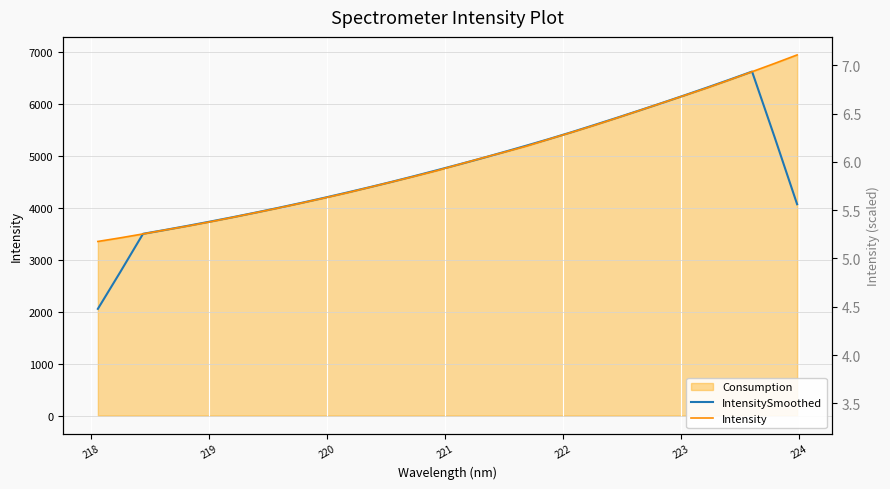

How many lines are shown in the chart?

2